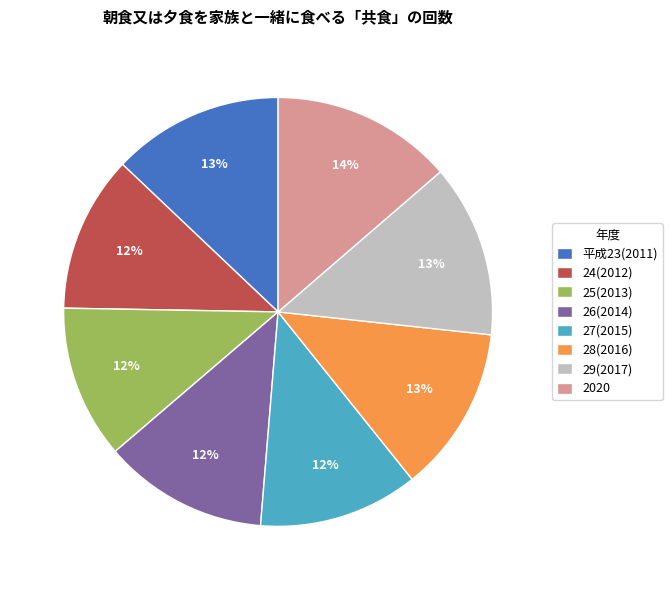

What percentage is the 29(2017) slice, to the nearest percent?

13%